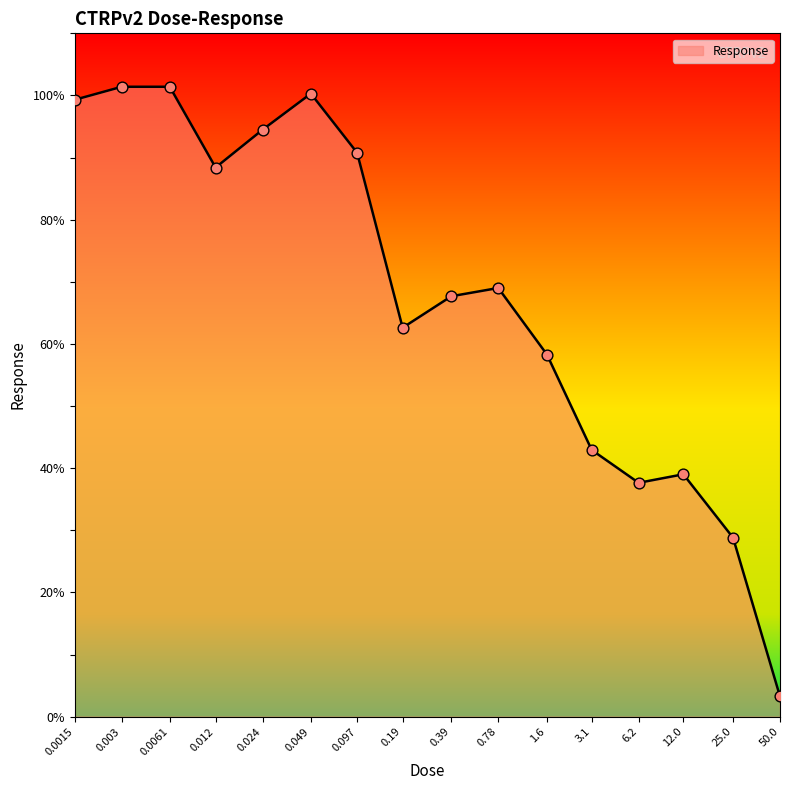

What is the change in value from 0.024 to 0.19?

-31.9